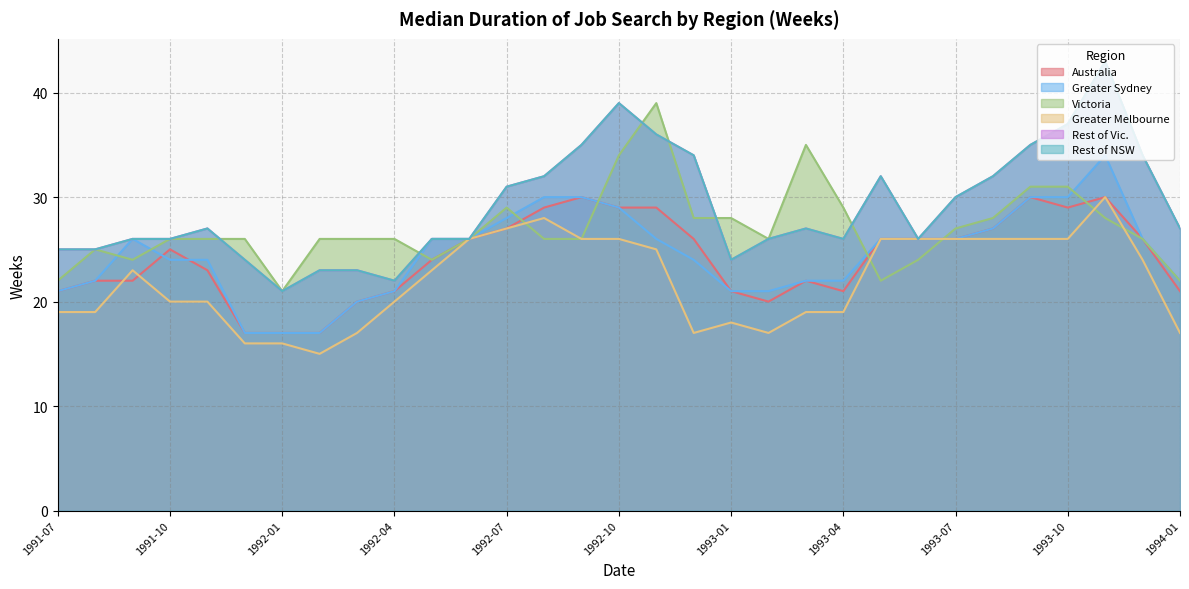

What is the total value across all series at 1991-09?

147